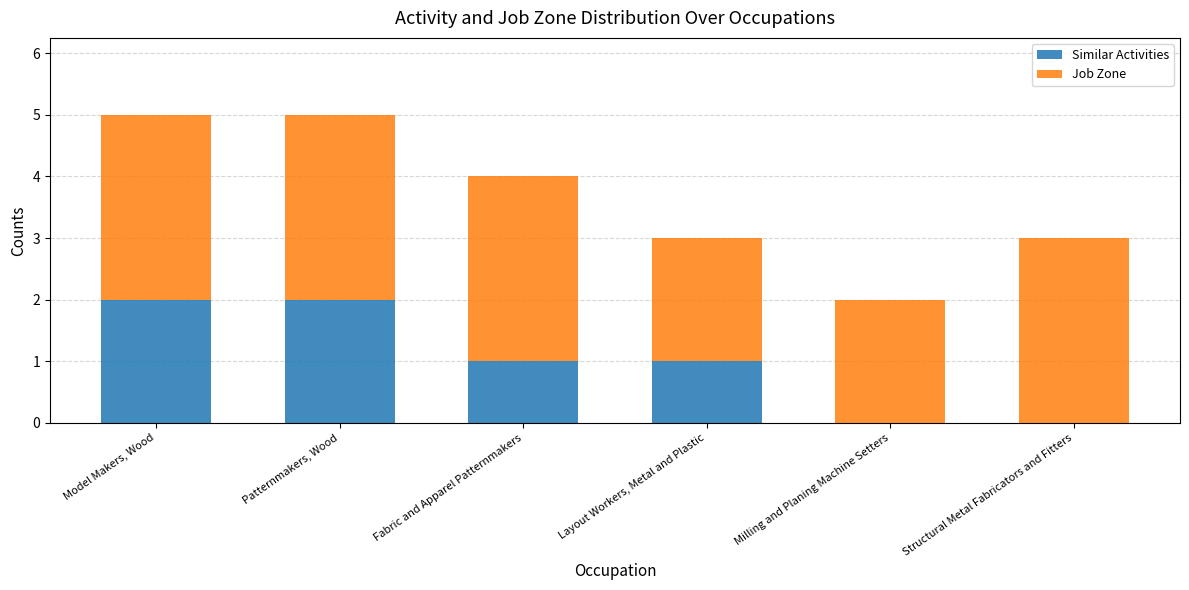

Is it true that Similar Activities equals 1 at Structural Metal Fabricators and Fitters?

False